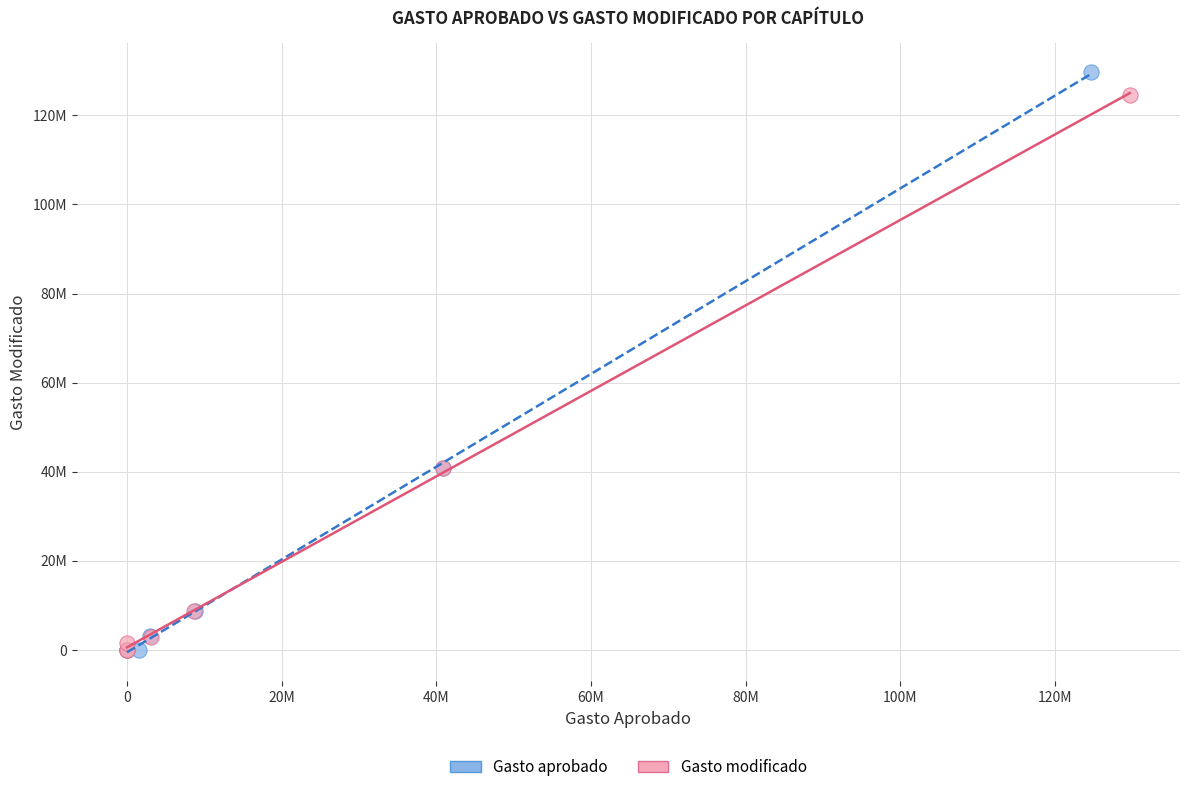

What are all the series names shown in the legend?

Gasto aprobado, Gasto modificado